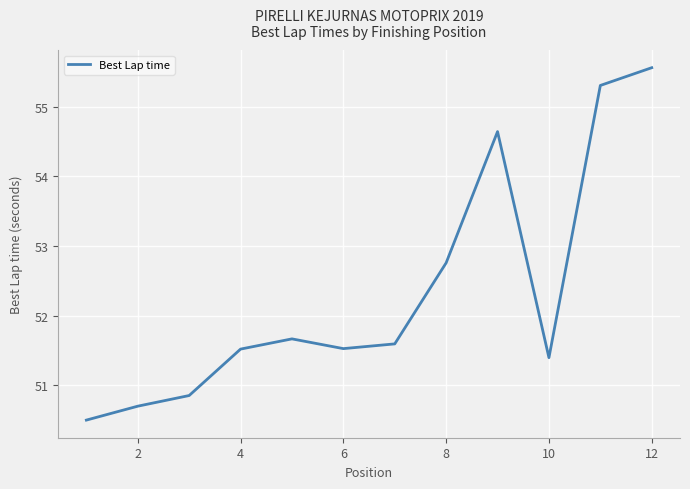

What is the minimum value shown in the chart?

50.5